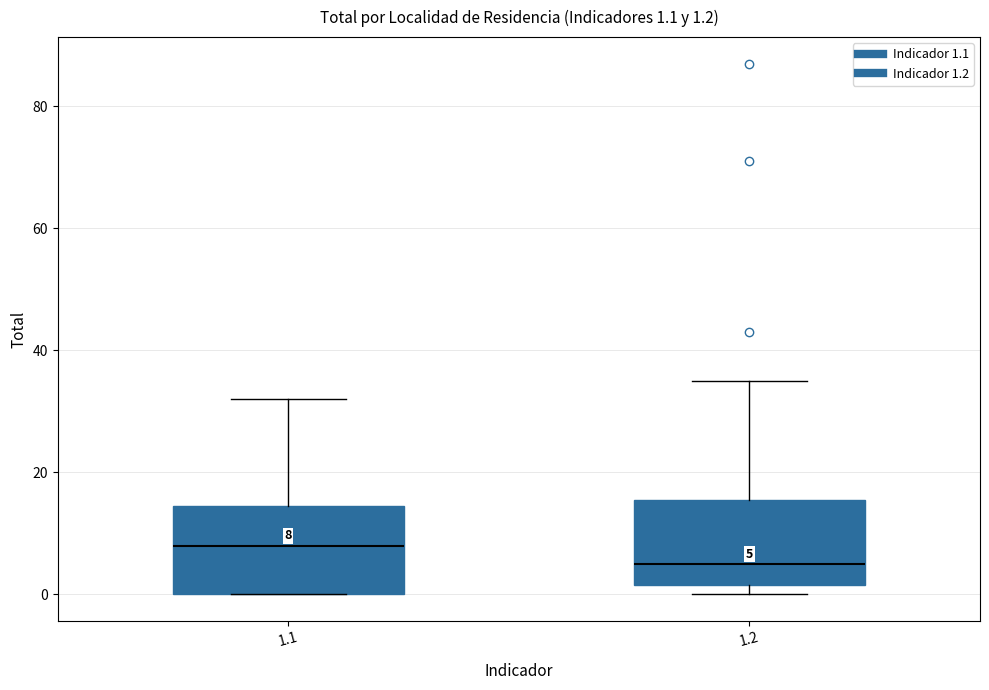

Which box has the lowest median line?

1.2